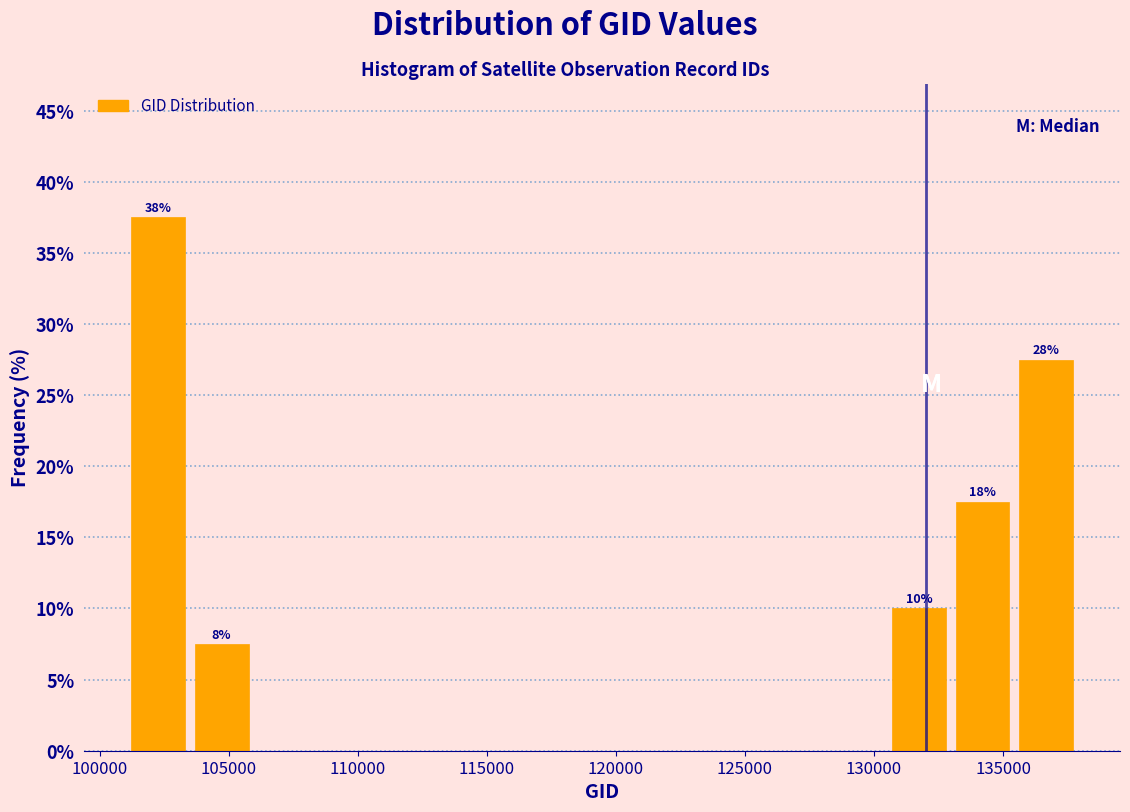

Which range on the x-axis has the tallest bar?

101000 to 103500